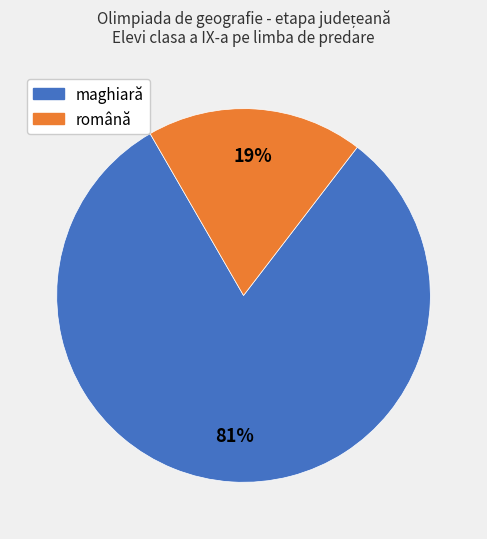

Combined, do maghiară and română account for over 50%?

Yes